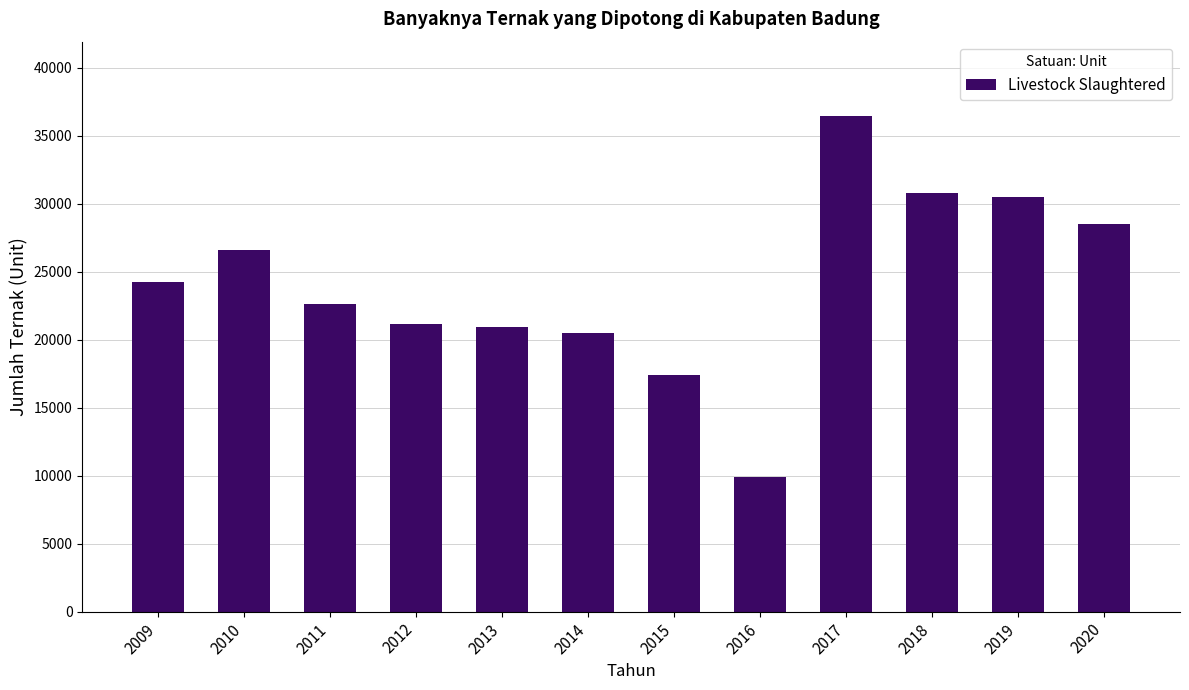

Count the number of data series in this chart.

1